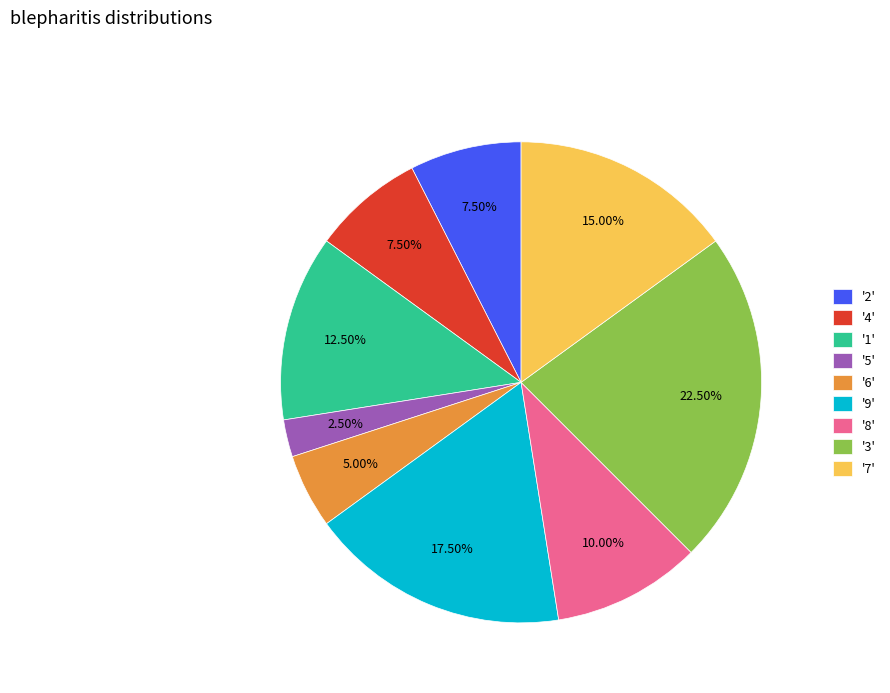

Does any single category account for the majority?

No